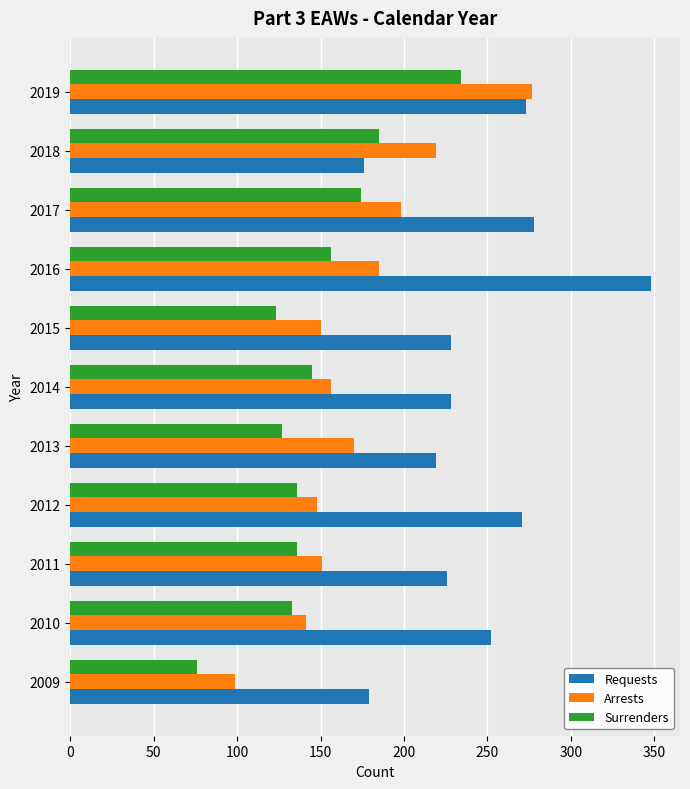

What is the minimum value shown in the chart?

76